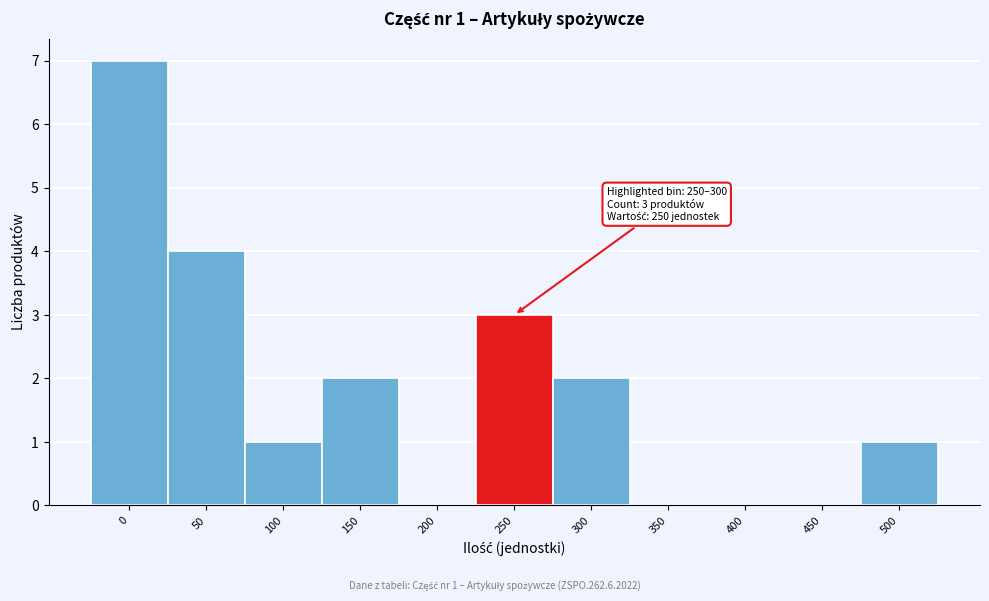

Reading right to left, transcribe all the data shown in this chart.

500=1	450=0	400=0	350=0	300=2	250=3	200=0	150=2	100=1	50=4	0=7